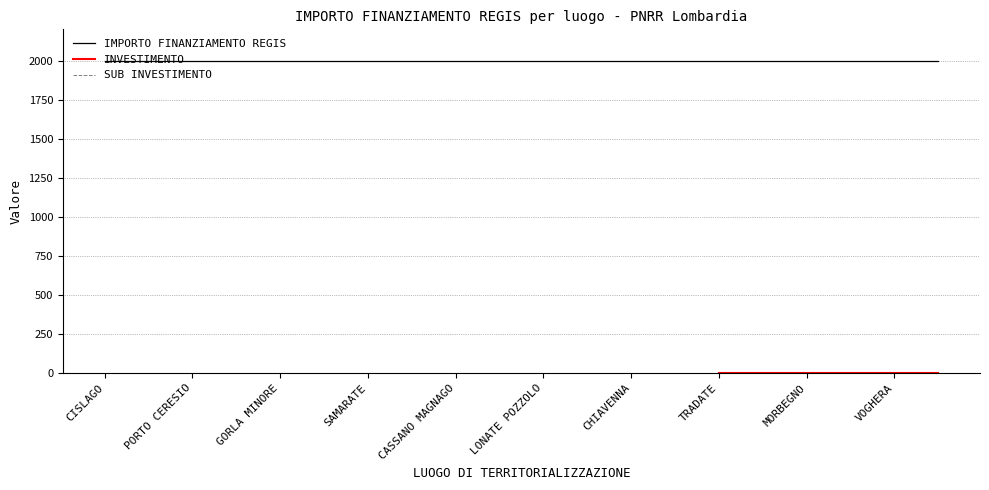

Which category has the highest value across all series?

CISLAGO